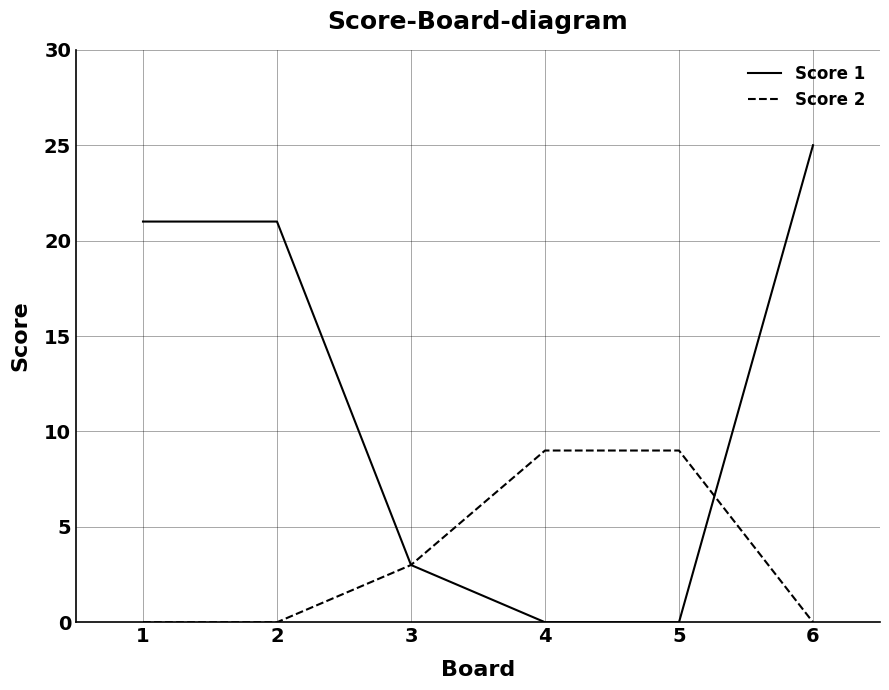

Reading right to left, what are all the values shown in this chart?

Score 1: 6=25	5=0	4=0	3=3	2=21	1=21
Score 2: 6=0	5=9	4=9	3=3	2=0	1=0